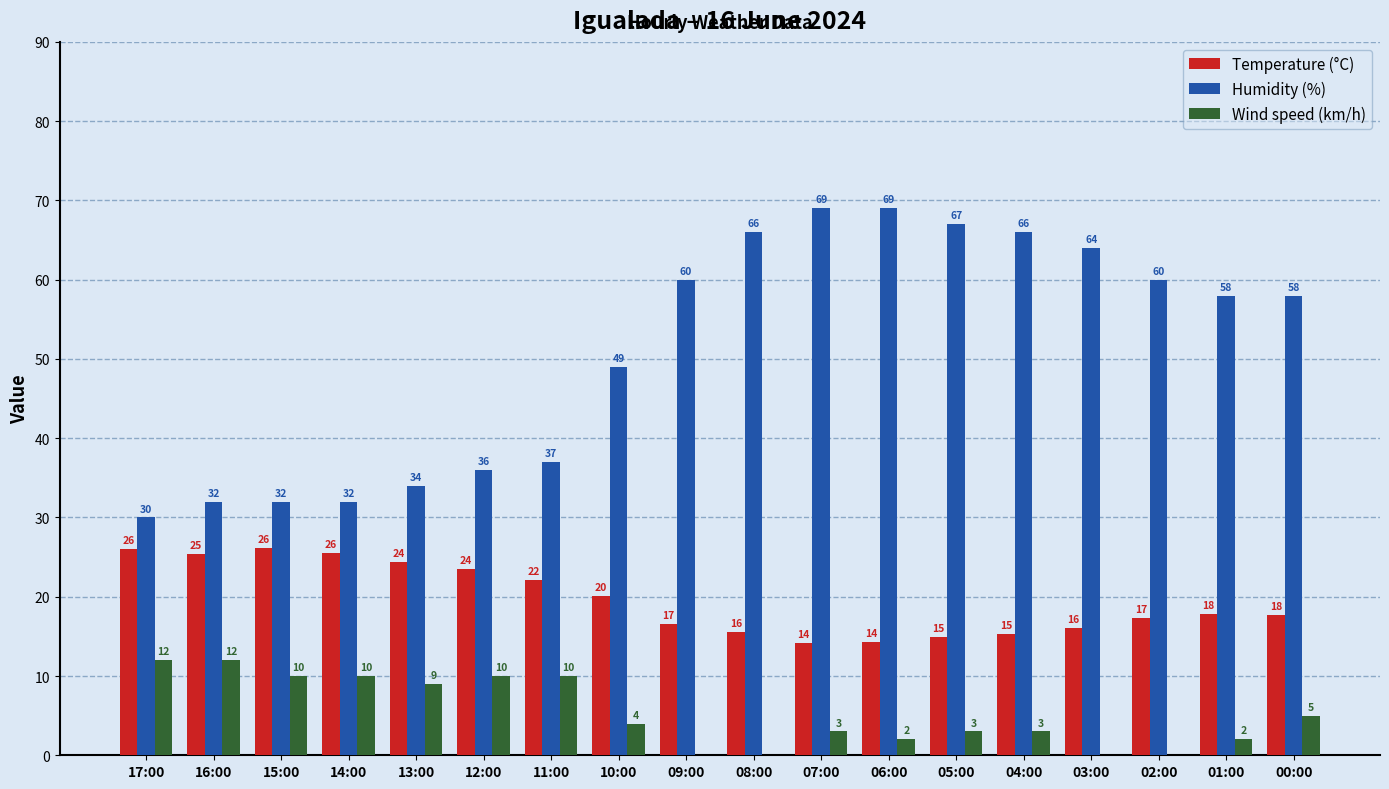

The Temperature (°C) series shows 26.2 at 15:00. True or false?

True